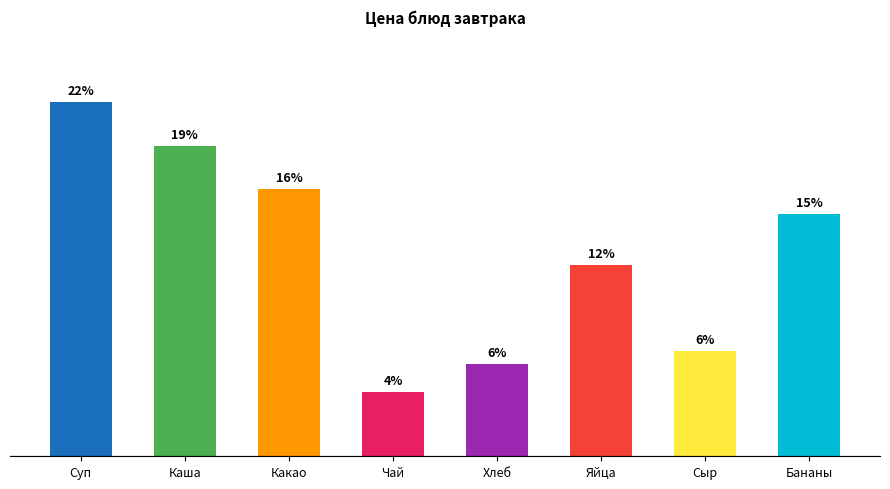

Are the bars horizontal?

No